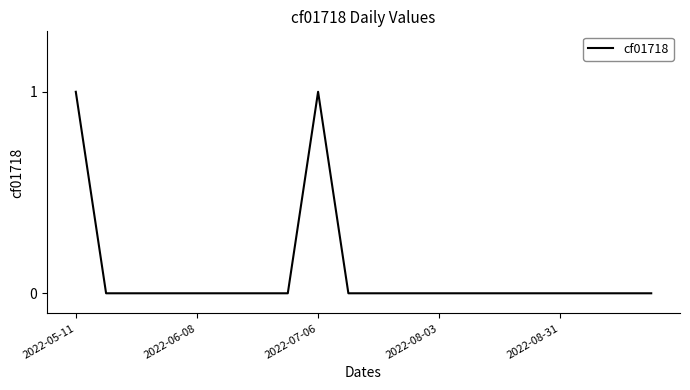

How many interior local peaks (higher than both neighbors) does the data have?

1